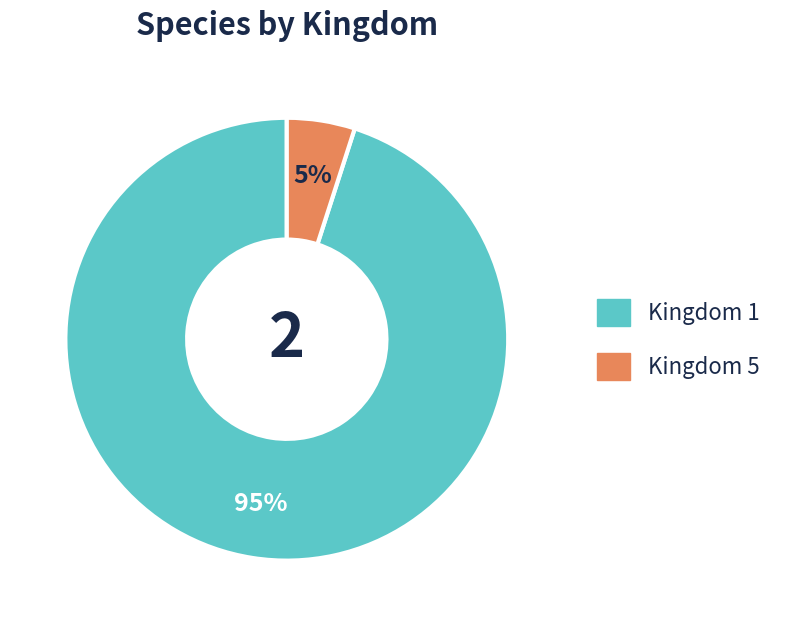

What is the smallest slice in the pie chart?

Kingdom 5